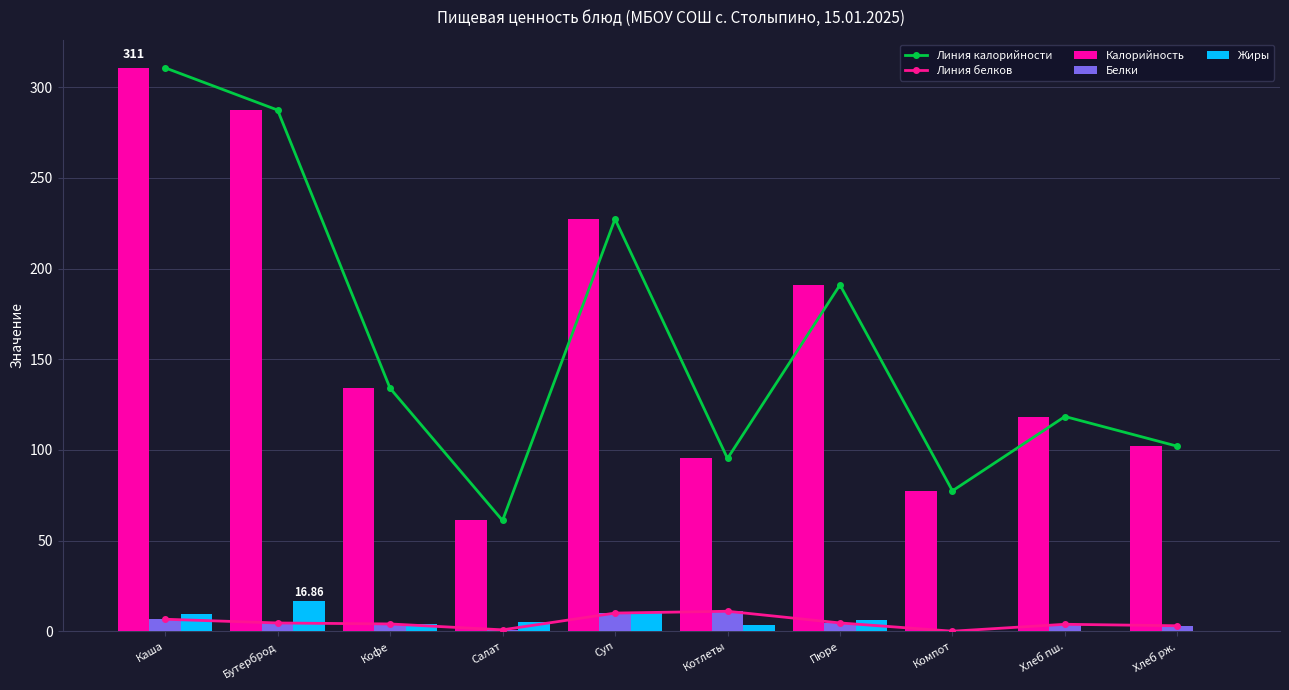

Rank the series by their maximum value, from highest to lowest.

Линия калорийности, Калорийность, Жиры, Линия белков, Белки